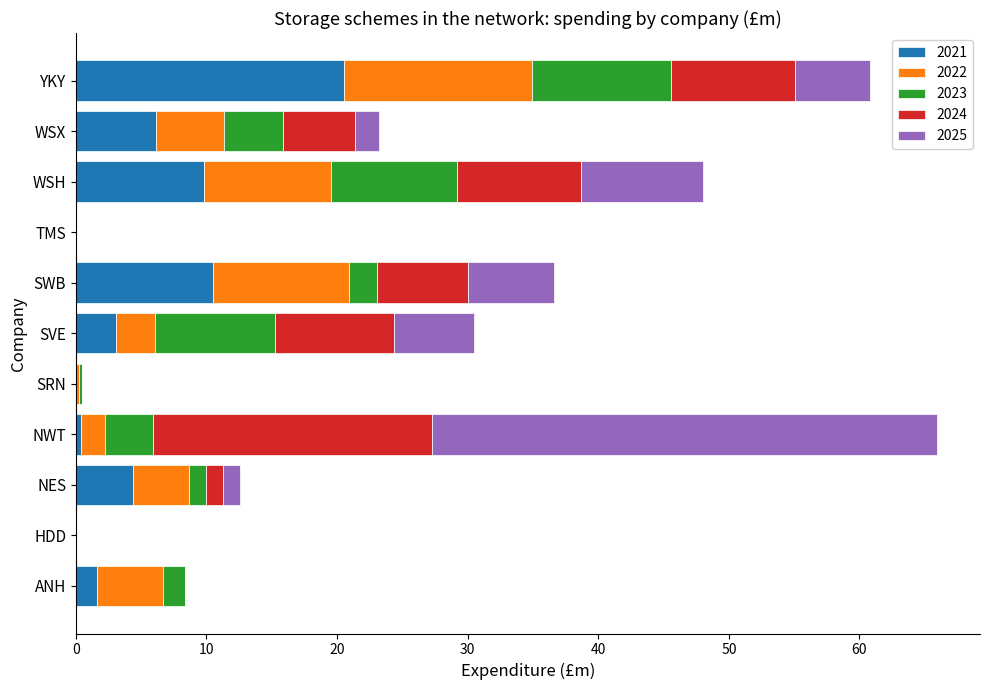

Which category has the highest value in the 2021 series?

YKY